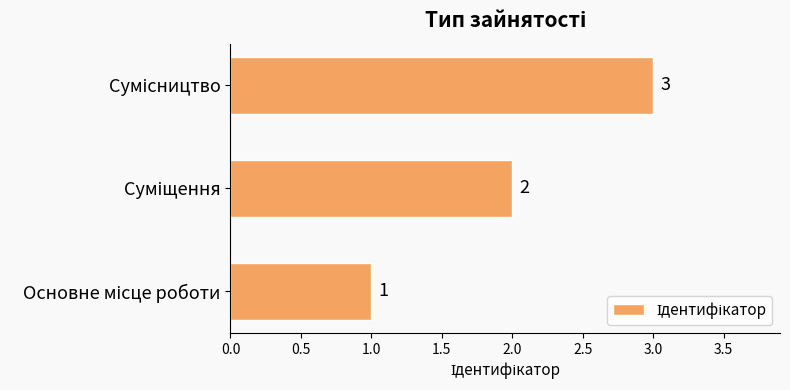

What is the greatest value displayed?

3